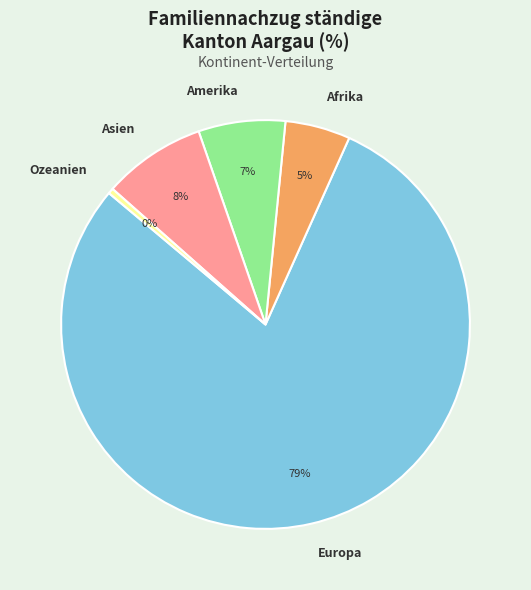

Is the sum of Asien and Europa greater than half?

Yes